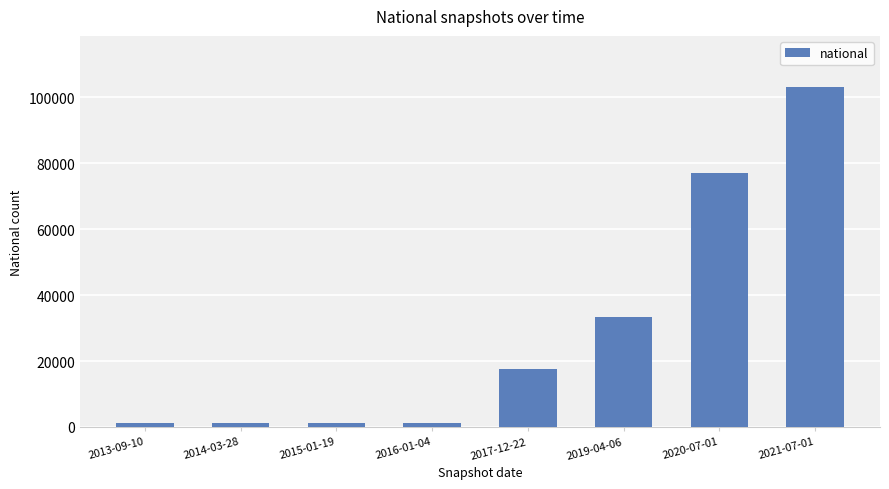

Is it true that the value at 2020-07-01 is 101263?

False